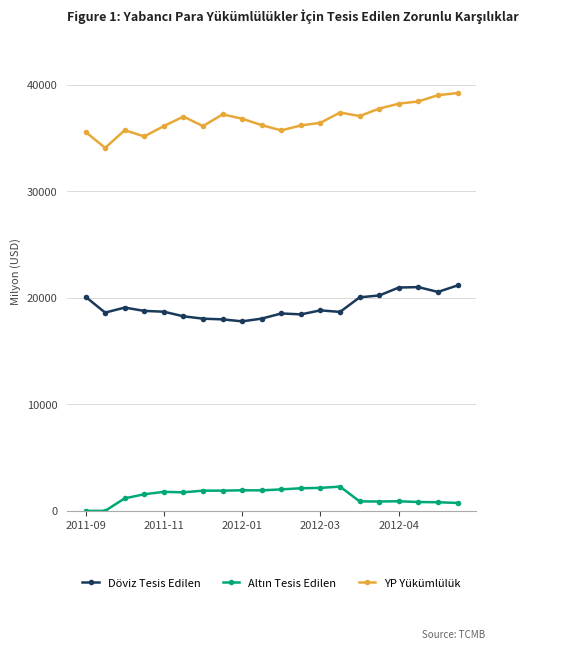

What is the average value of the YP Yükümlülük series?

36783.1